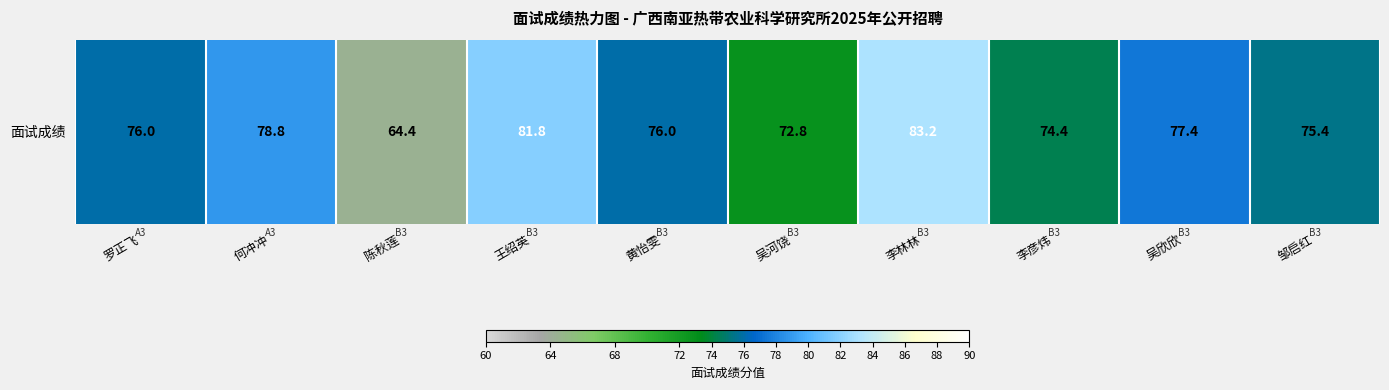

List the labels in order of value, largest first.

李林林, 王绍英, 何冲冲, 吴欣欣, 罗正飞, 黄怡雯, 邹启红, 李彦炜, 吴河饶, 陈秋莲